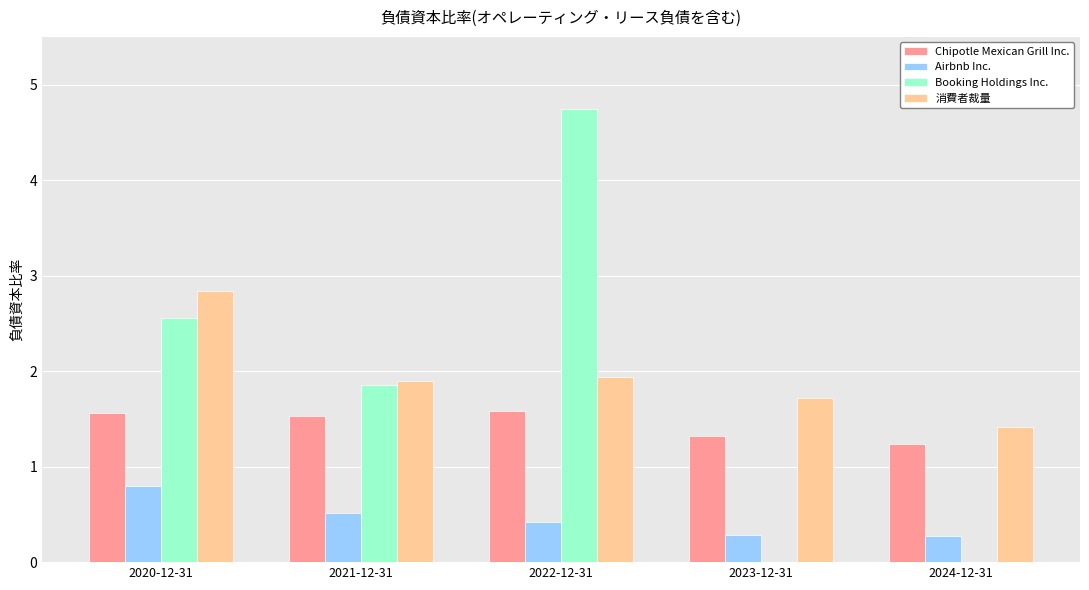

Is it true that Booking Holdings Inc. equals 4.8 at 2022-12-31?

True